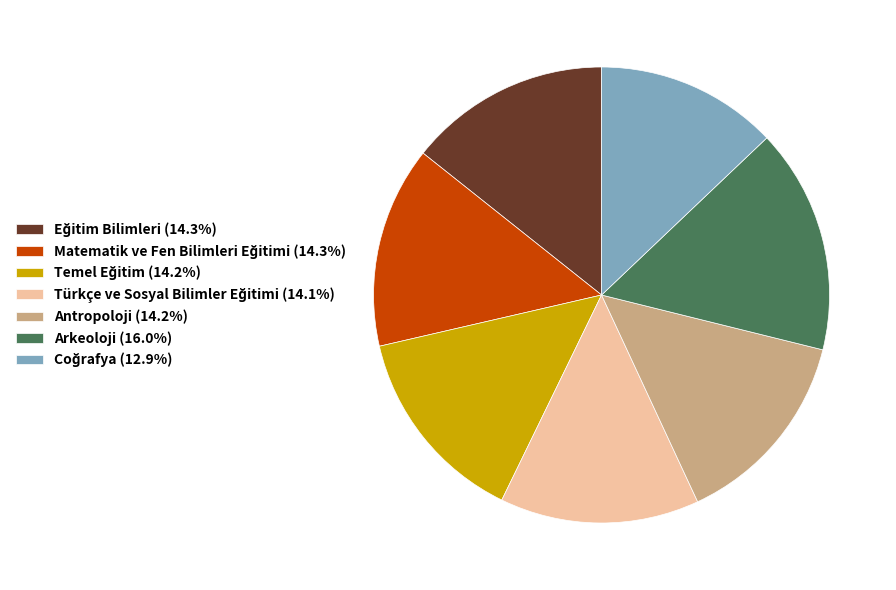

Count the number of slices in the pie.

7